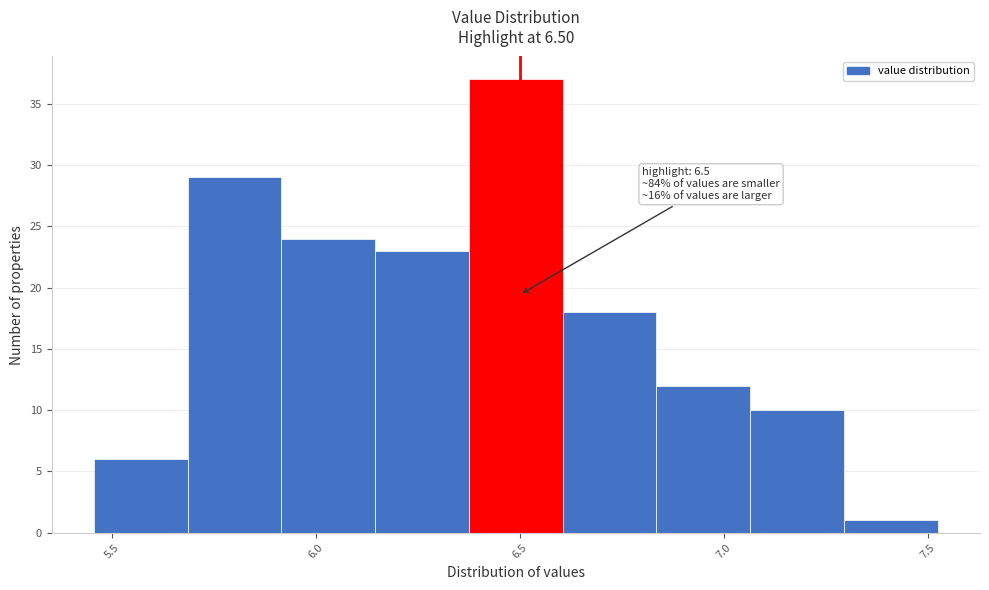

Over which range of the x-axis is the bar tallest?

6.375 to 6.605